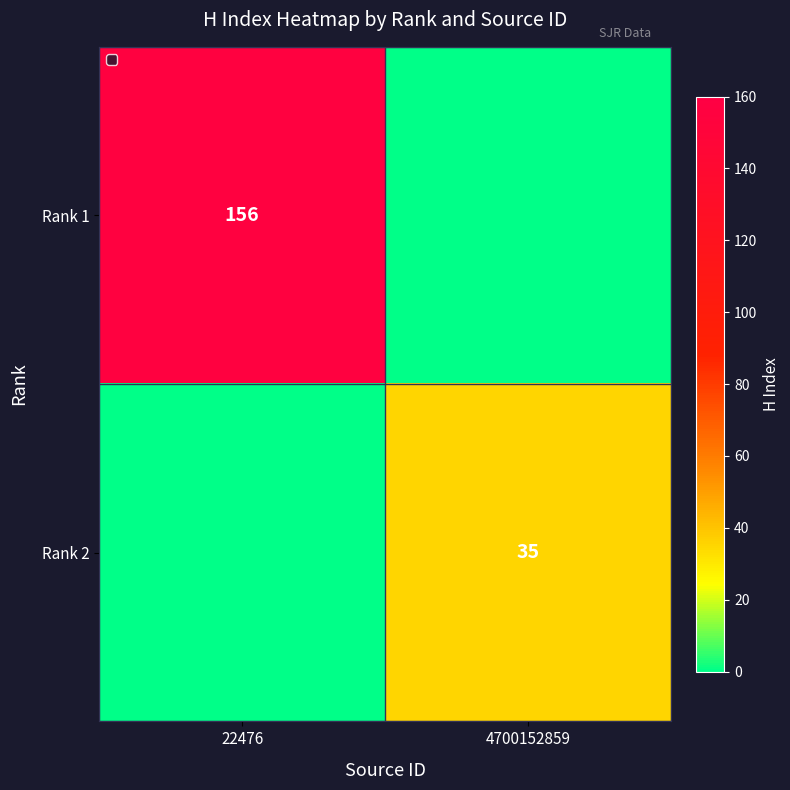

Is it true that Rank 2 equals 35 at 4700152859?

True